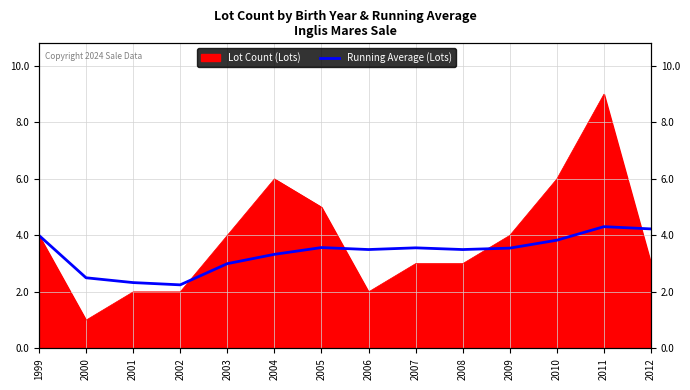

Reading right to left, transcribe all the data shown in this chart.

4.2	4.3	3.8	3.5	3.5	3.6	3.5	3.6	3.3	3.0	2.2	2.3	2.5	4.0